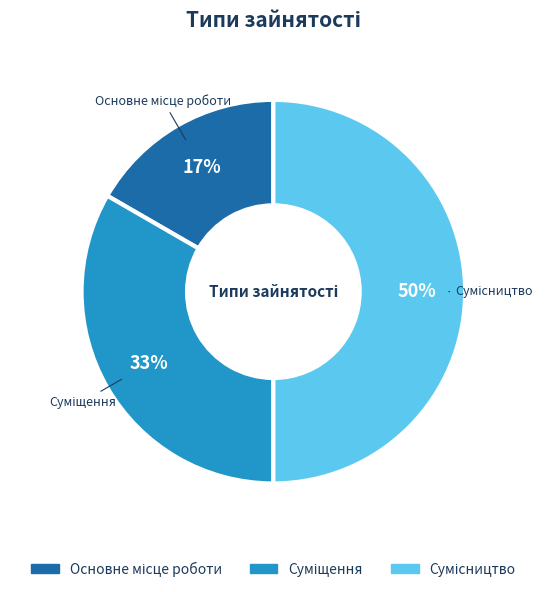

To the nearest percent, what is the average slice percentage?

33%